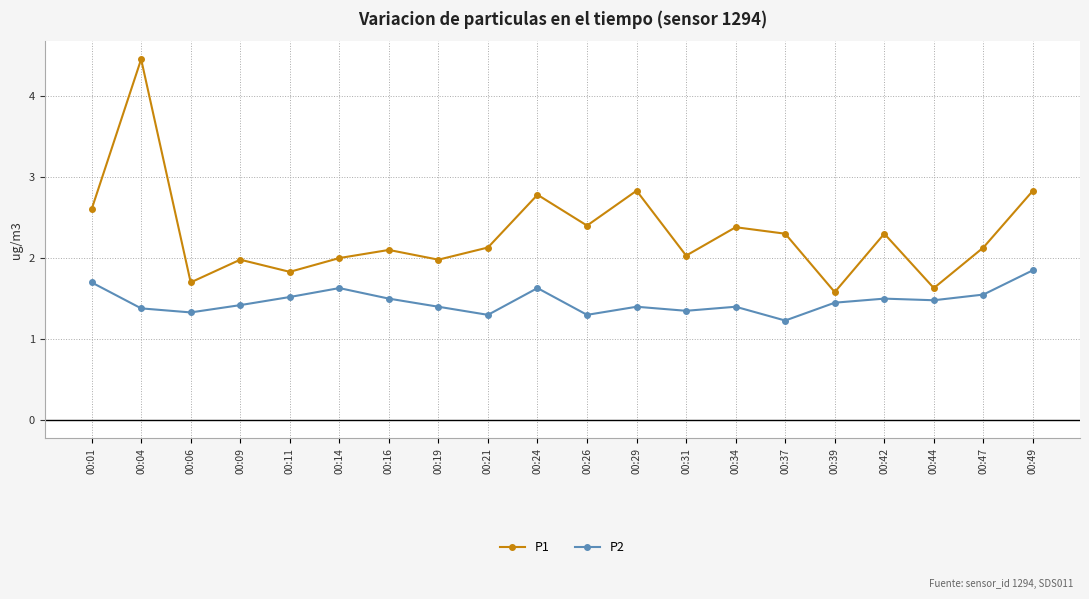

How many series are shown in this chart?

2